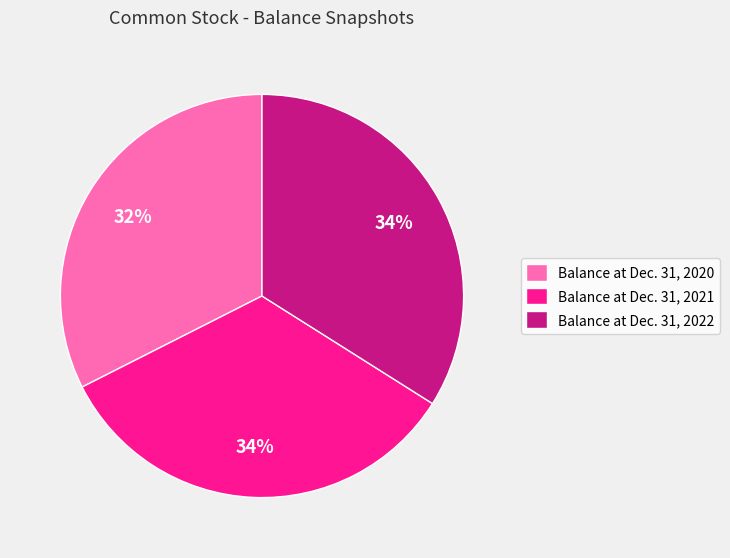

Is there any slice that represents more than half of the pie?

No